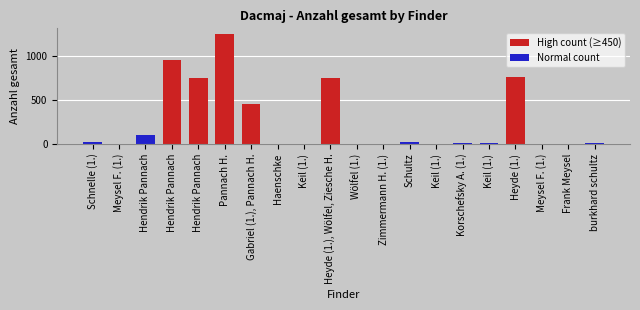

Is it true that the value at Schnelle (1.) is 26?

True